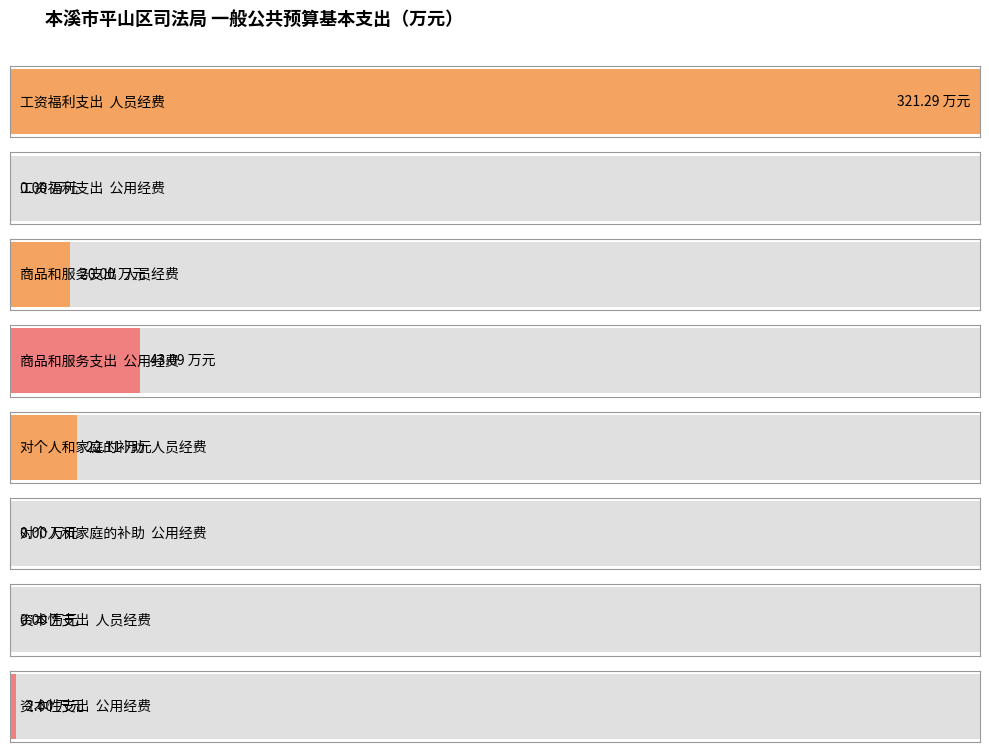

True or false: 人员经费 has a value of 219.3 at 资本性支出.

False